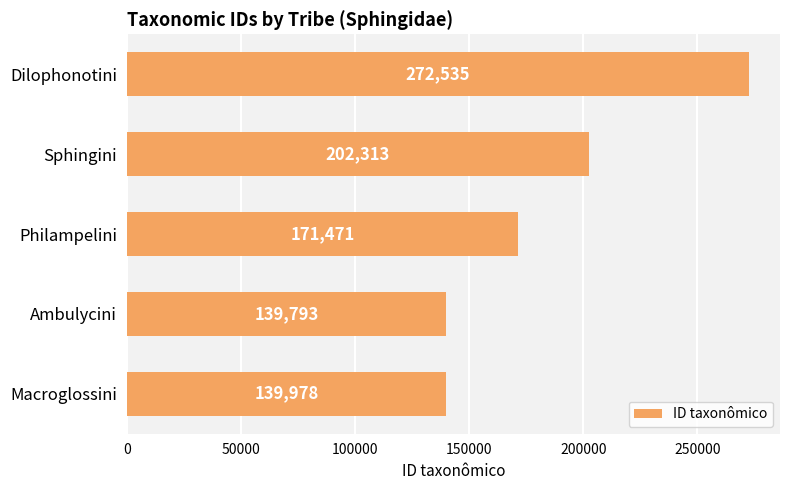

What is the change in value from Ambulycini to Philampelini?

+31678